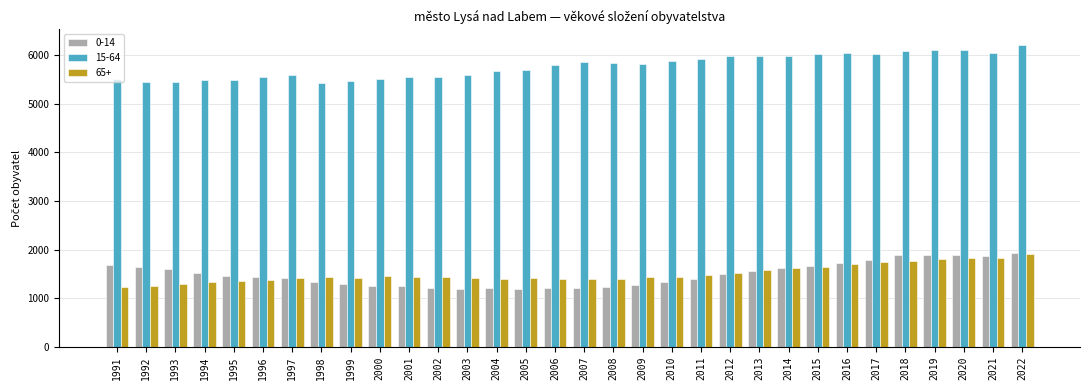

Between 2000 and 2022, which series saw the biggest shift?

15-64